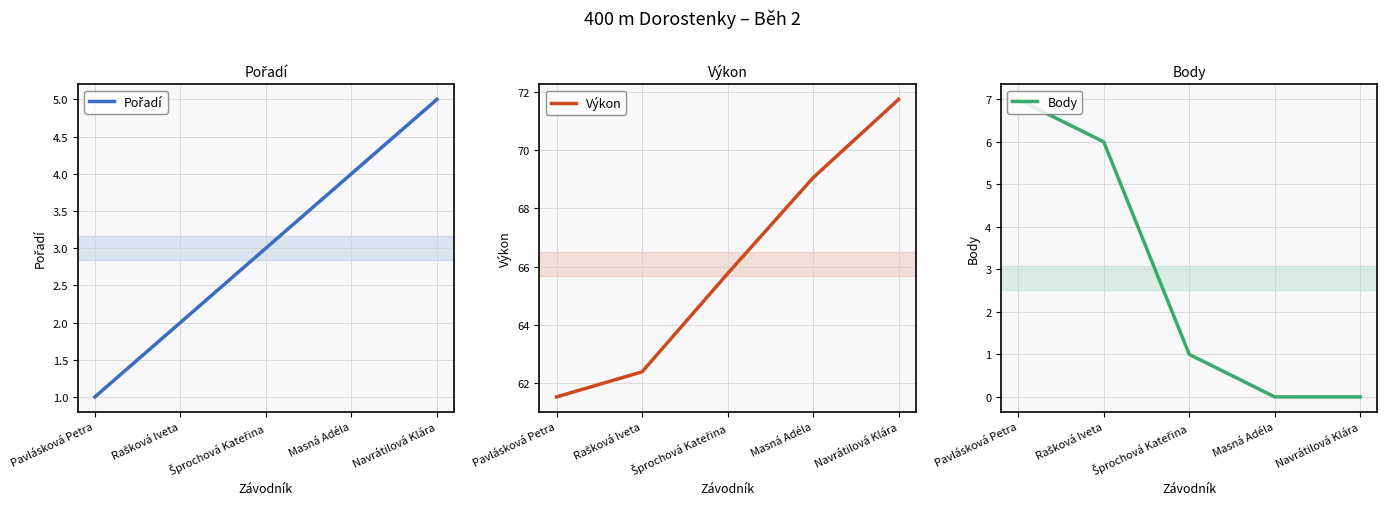

List the labels in order of Body value, smallest first.

Masná Adéla, Navrátilová Klára, Šprochová Kateřina, Rašková Iveta, Pavlásková Petra